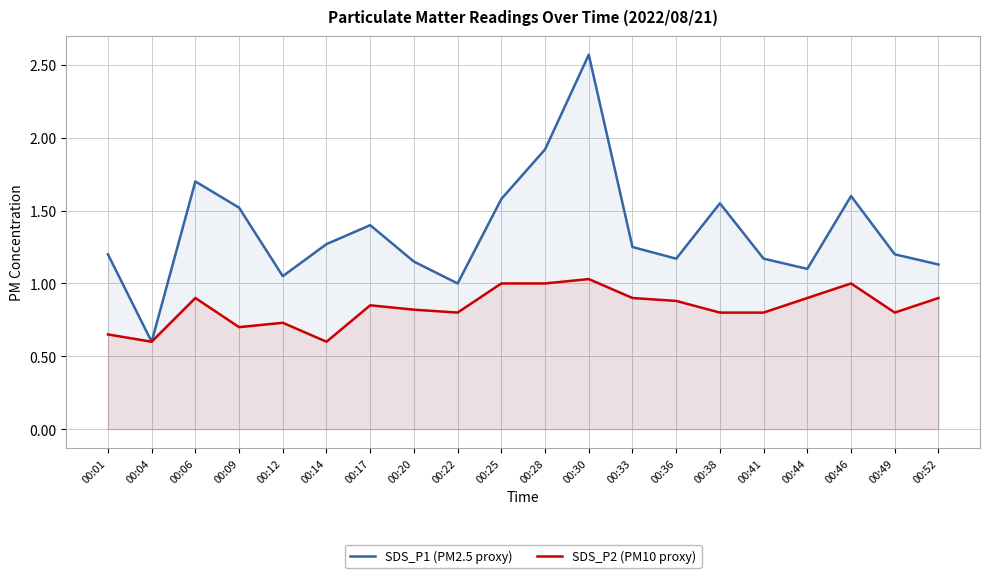

What is the difference between the highest and lowest values at 00:52?

0.2